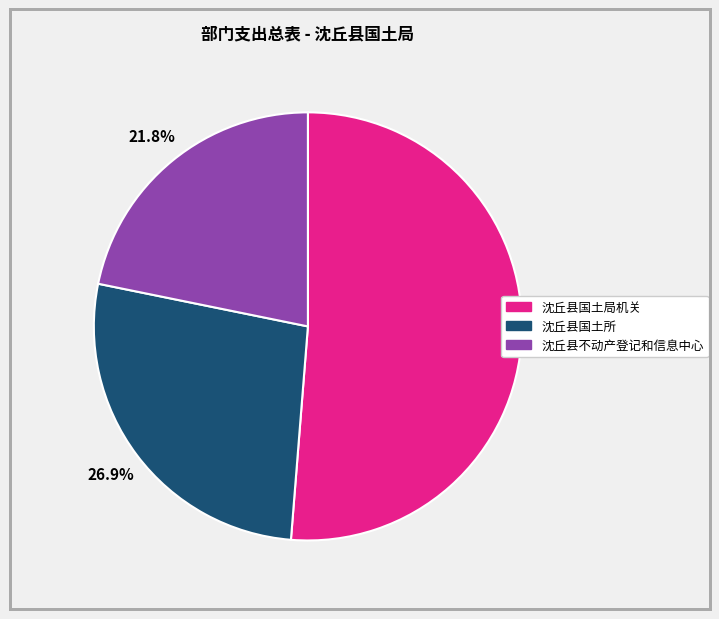

Is 沈丘县国土局机关 the majority of the pie?

Yes